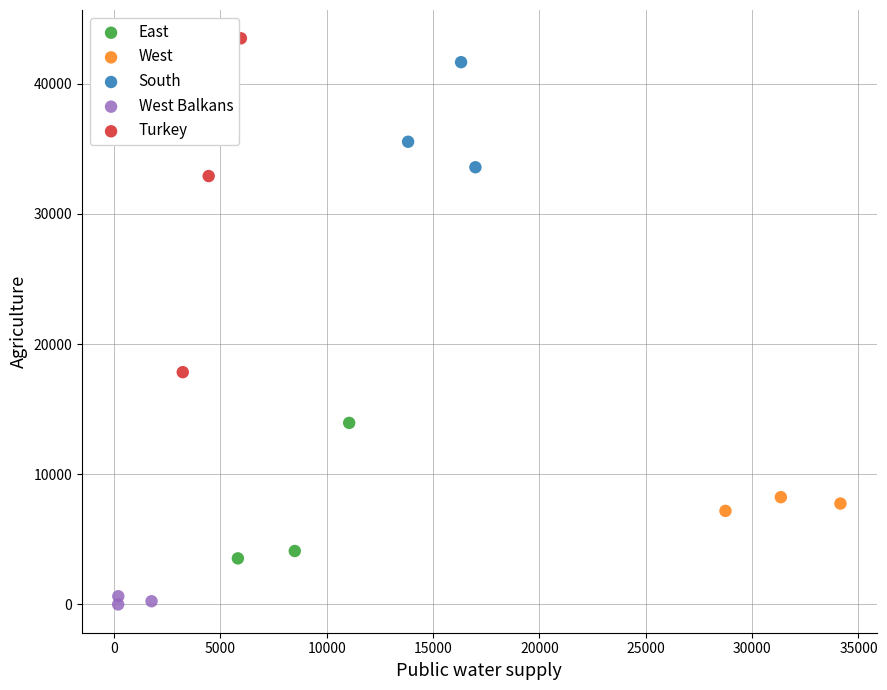

Which series has the widest spread of Y values?

Turkey